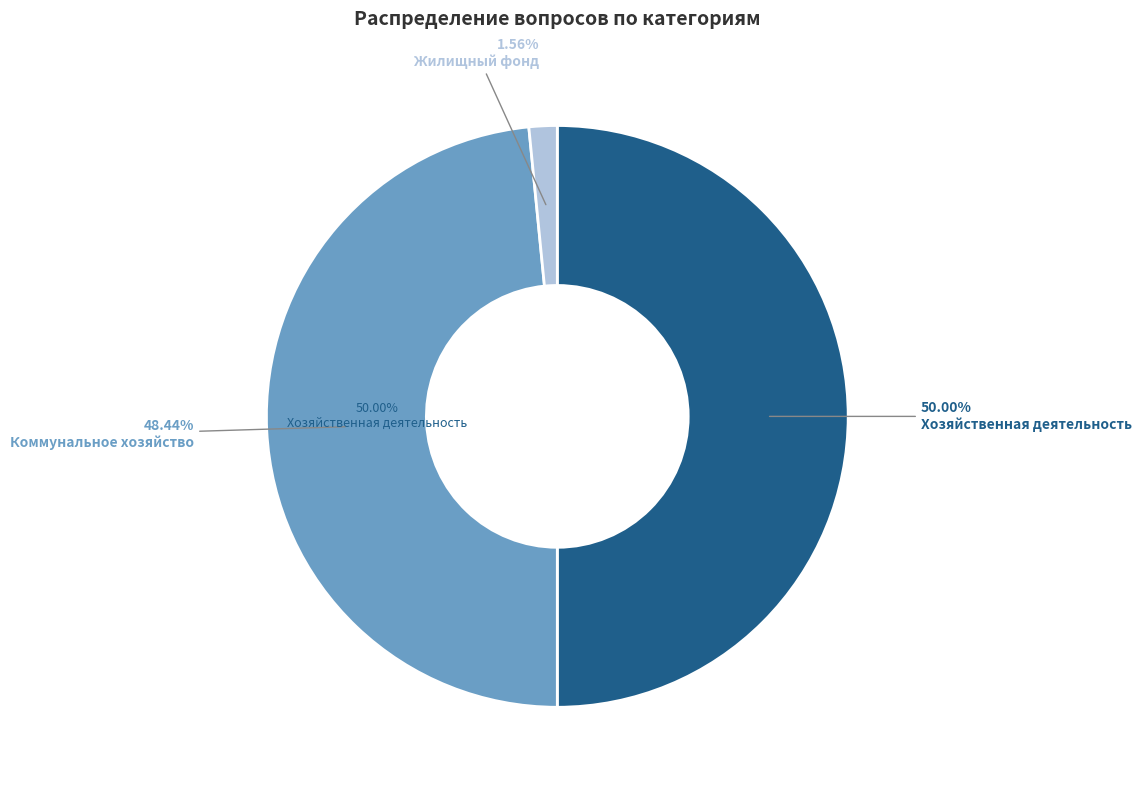

True or false: Коммунальное хозяйство accounts for 48% of the total.

True